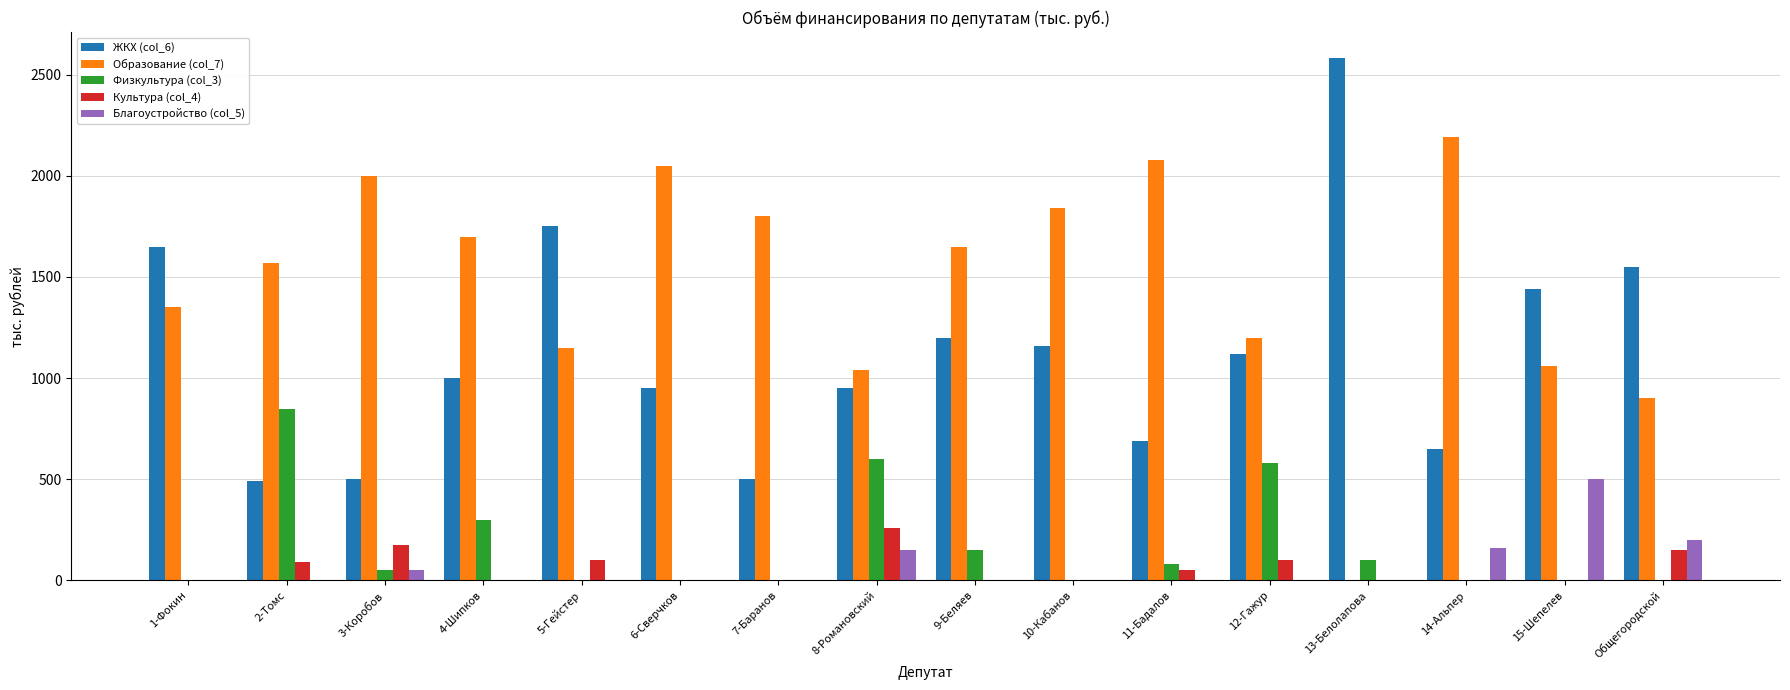

Which series changed the most between 2-Томс and 7-Баранов?

Физкультура (col_3)